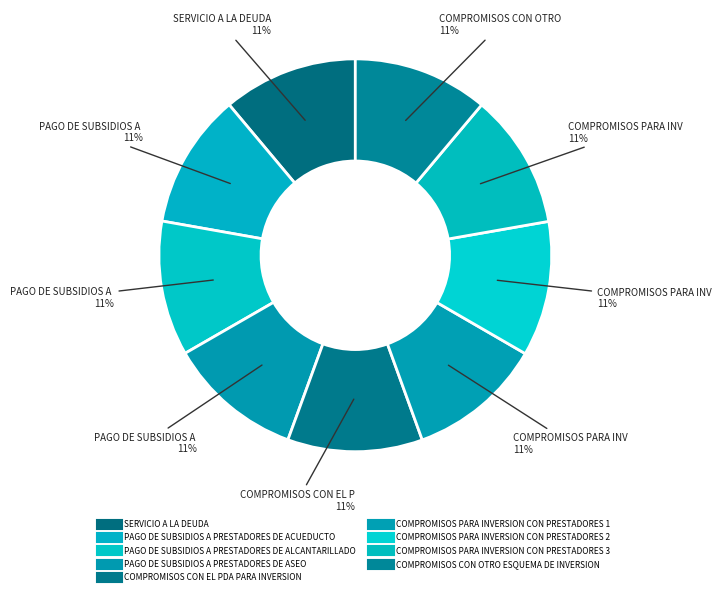

Approximately how many times larger is the value at PAGO DE SUBSIDIOS A PRESTADORES DE ACUEDUCTO compared to COMPROMISOS PARA INVERSION CON PRESTADORES 2?

1.0